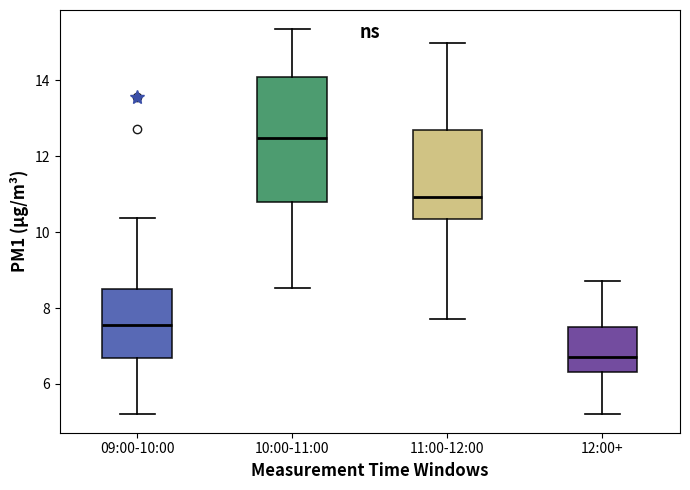

Where is the upper edge of the box for 09:00-10:00 on the y-axis? The values are not printed on the chart, so give them approximately, as read against the axis.

8.6